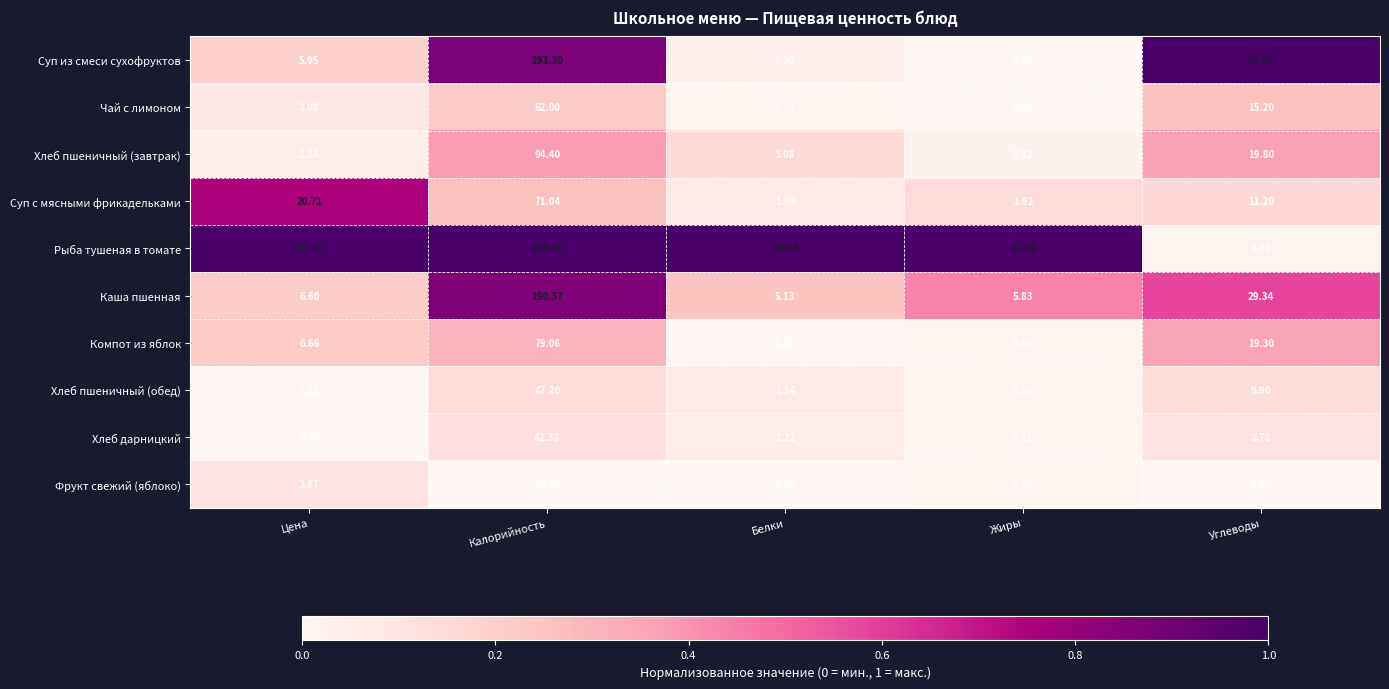

Which label corresponds to the smallest value in the chart?

Жиры